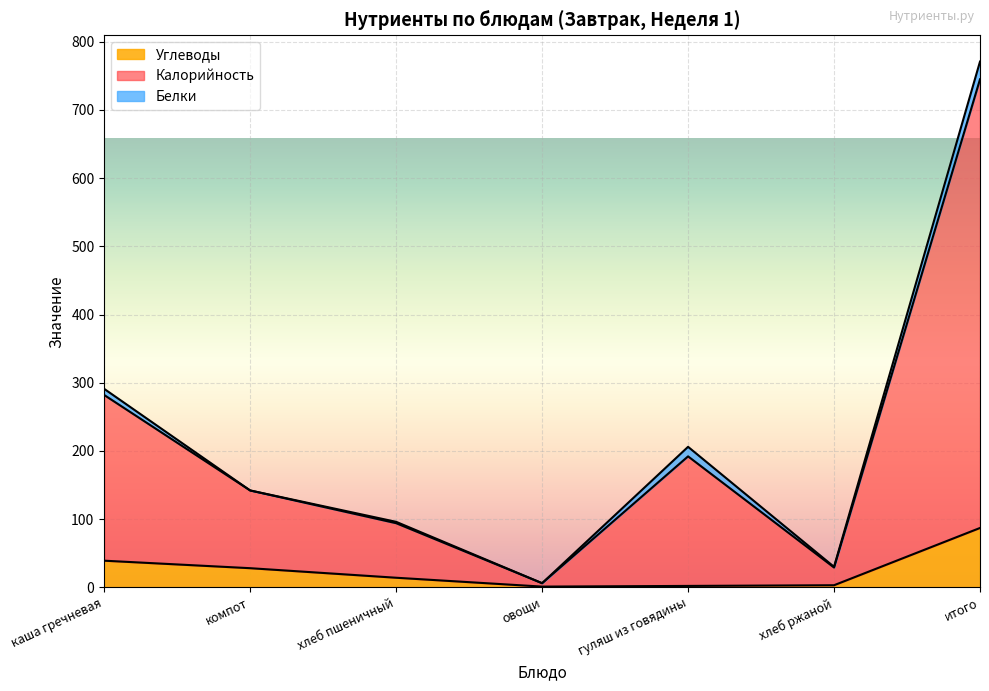

How many lines are shown in the chart?

3